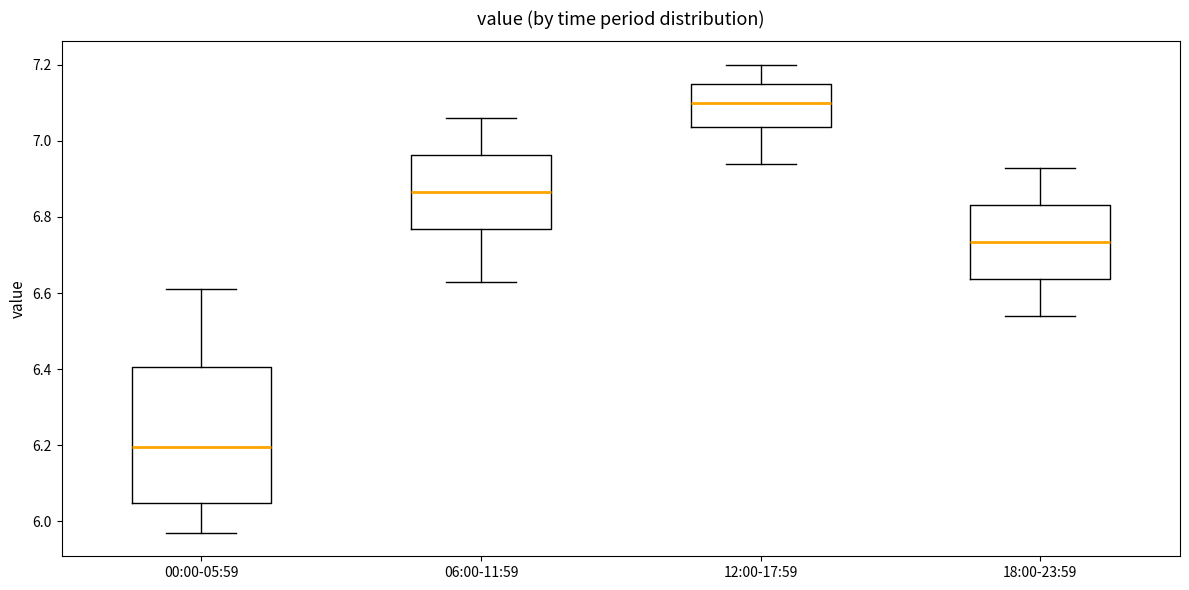

Reading left to right, transcribe this box plot: for each box, give where its median line is, the range the box spans, and where its two whiskers end, as read against the y-axis. The values are not printed on the chart, so give them approximately, as read against the axis.

00:00-05:59: median 6.20, box 6.04 to 6.40, whiskers 5.98 to 6.62
06:00-11:59: median 6.86, box 6.76 to 6.96, whiskers 6.64 to 7.06
12:00-17:59: median 7.10, box 7.04 to 7.16, whiskers 6.94 to 7.20
18:00-23:59: median 6.74, box 6.64 to 6.84, whiskers 6.54 to 6.94